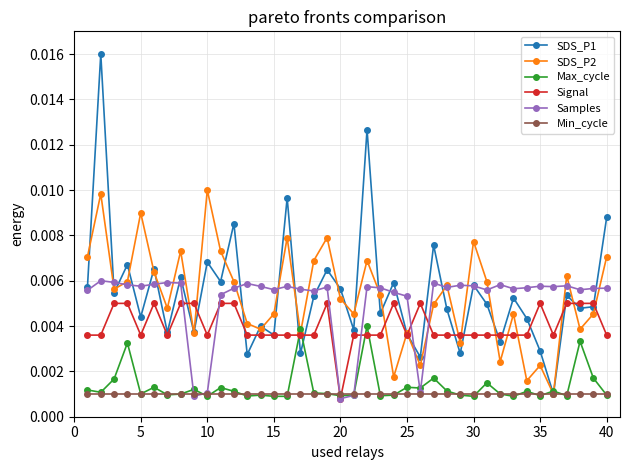

True or false: Max_cycle has more than 1 points higher than both neighbors.

True